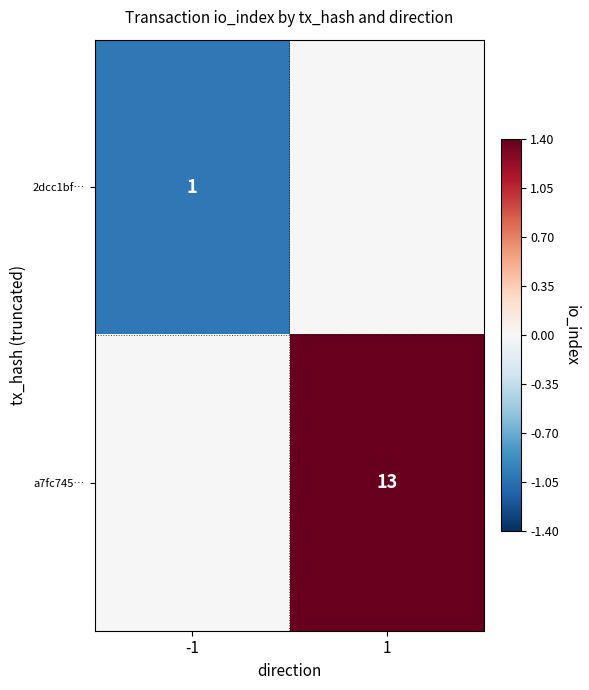

True or false: 2dcc1bf… has a value of 0 at -1.

False